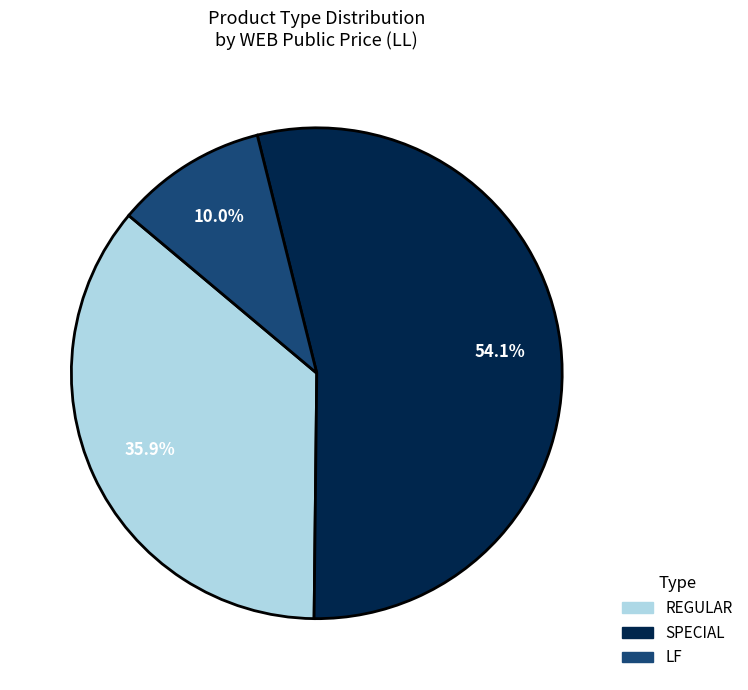

To the nearest percent, what portion does LF represent?

10%